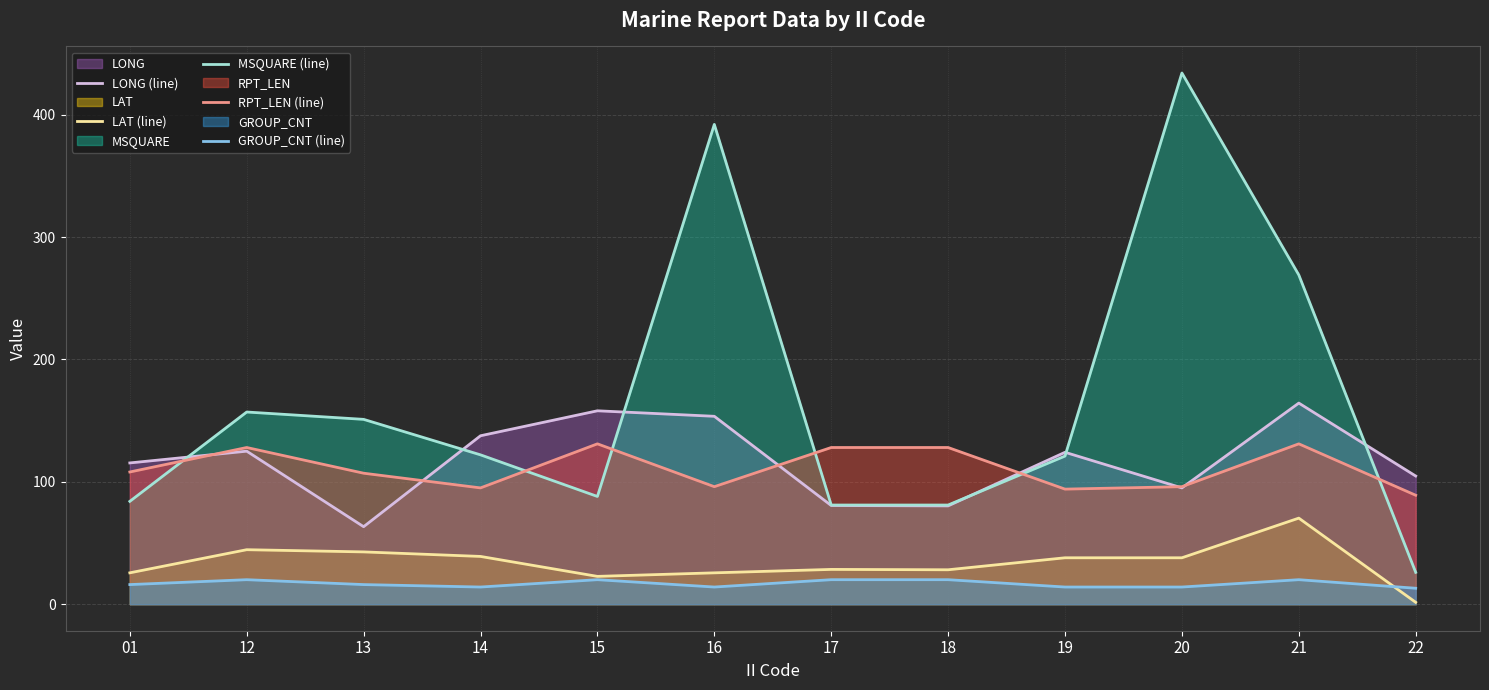

Reading left to right, transcribe all the data shown in this chart.

LONG (line): 115.4	125.0	63.3	137.6	158.0	153.5	80.6	80.3	124.1	95.0	164.3	104.7
LAT (line): 25.6	44.5	42.7	39.0	22.7	25.6	28.4	28.1	37.9	37.9	70.3	1.5
MSQUARE (line): 84.0	157.0	151.0	122.0	88.0	392.0	81.0	81.0	121.0	434.0	269.0	26.0
RPT_LEN (line): 108.0	128.0	107.0	95.0	131.0	96.0	128.0	128.0	94.0	96.0	131.0	89.0
GROUP_CNT (line): 16.0	20.0	16.0	14.0	20.0	14.0	20.0	20.0	14.0	14.0	20.0	13.0